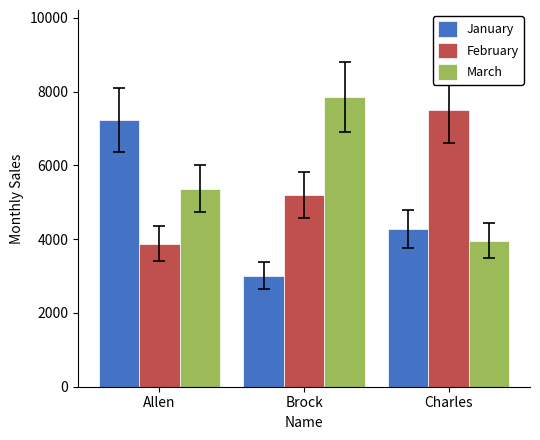

What is the label of the 1st bar from the left?

Allen